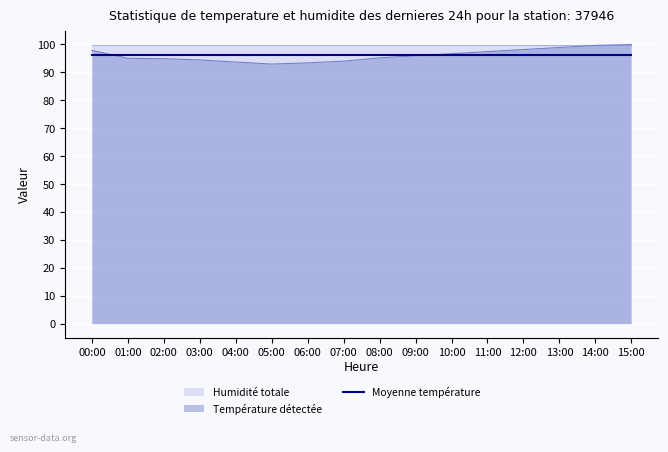

At which label is the value closest to 6?

05:00